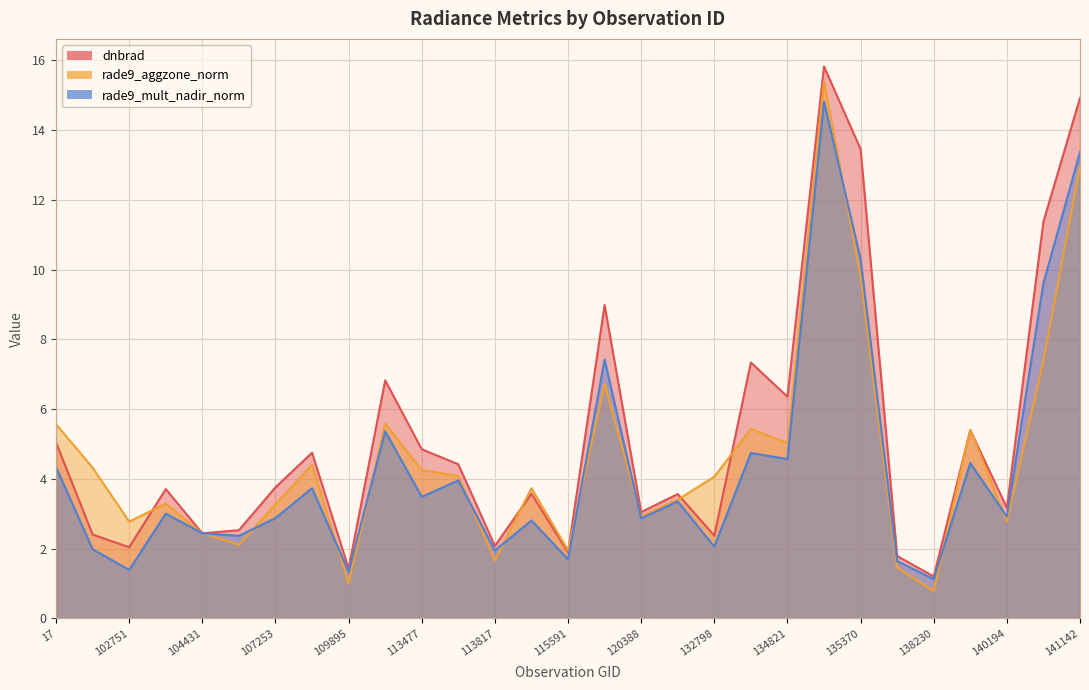

The rade9_mult_nadir_norm series shows 5.0 at 113477. True or false?

False